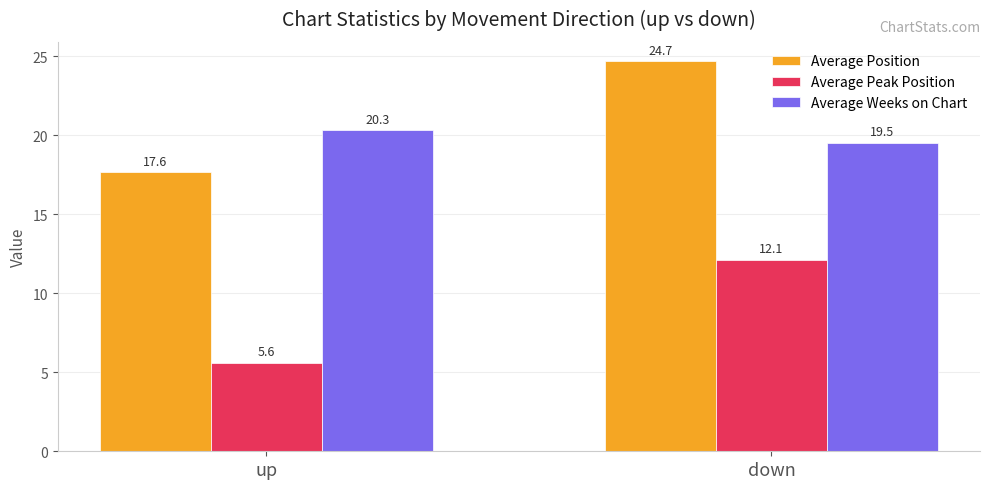

The Average Position series shows 10.8 at up. True or false?

False